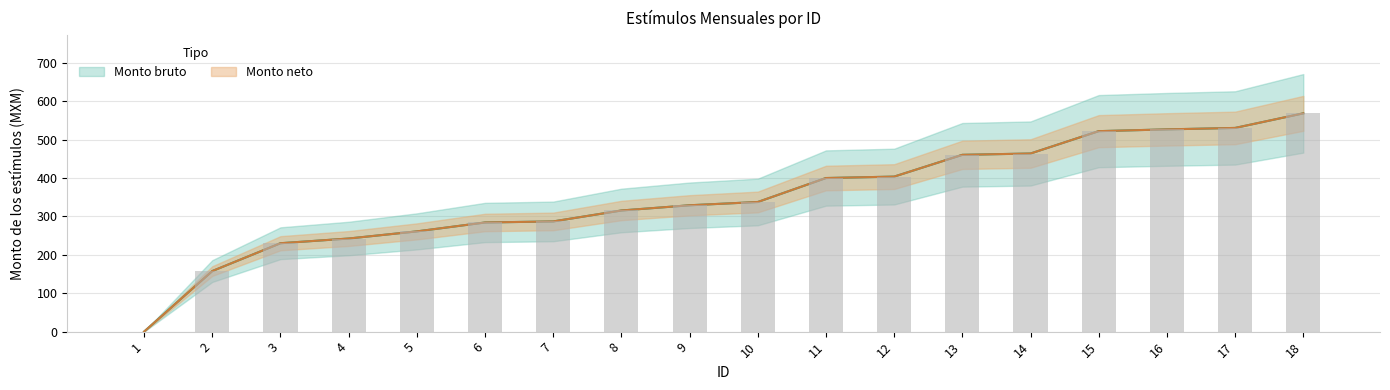

List the labels in order of Monto neto value, smallest first.

1, 2, 3, 4, 5, 6, 7, 8, 9, 10, 11, 12, 13, 14, 15, 16, 17, 18